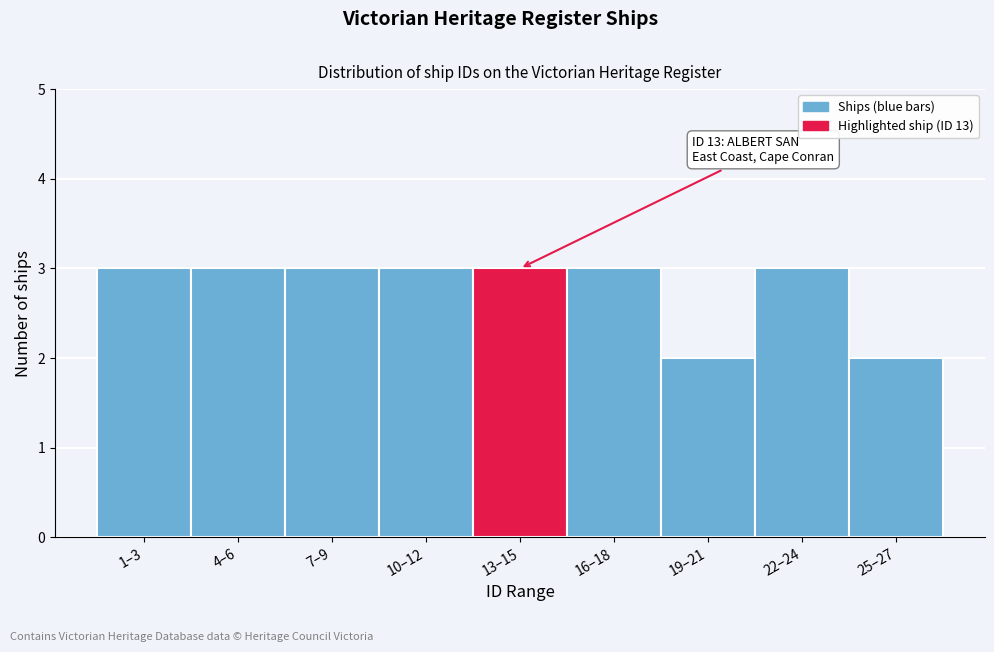

Reading right to left, extract all data points from this chart.

25–27=2	22–24=3	19–21=2	16–18=3	13–15=3	10–12=3	7–9=3	4–6=3	1–3=3